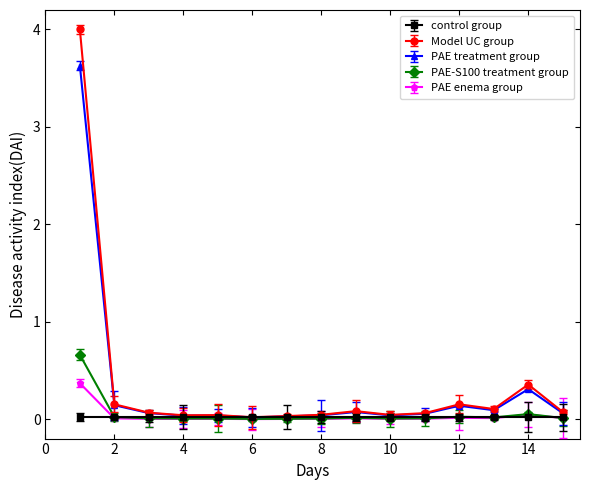

True or false: PAE enema group has more than 0 interior local peaks.

True